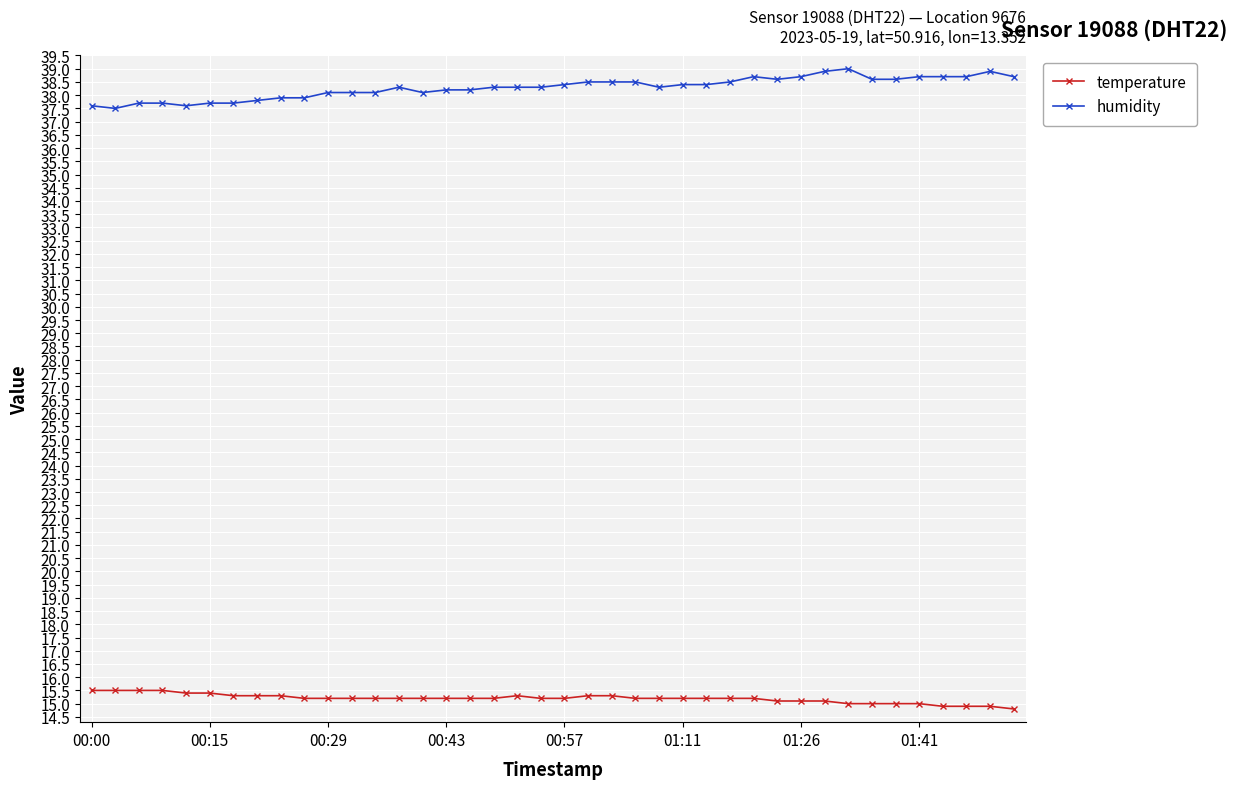

What is the difference between the maximum and minimum values in the temperature series?

0.7